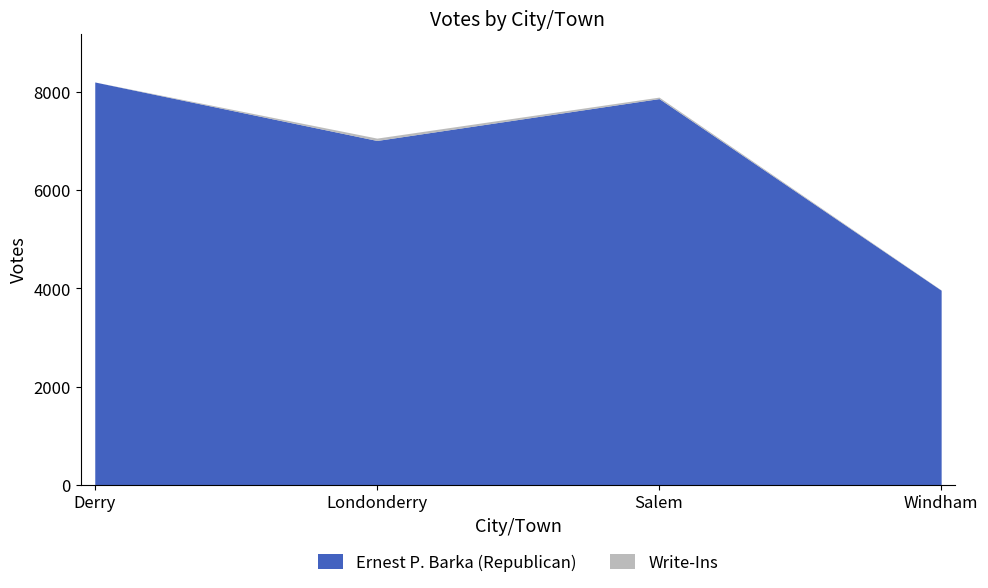

At which category is the sum across all series the highest?

Derry